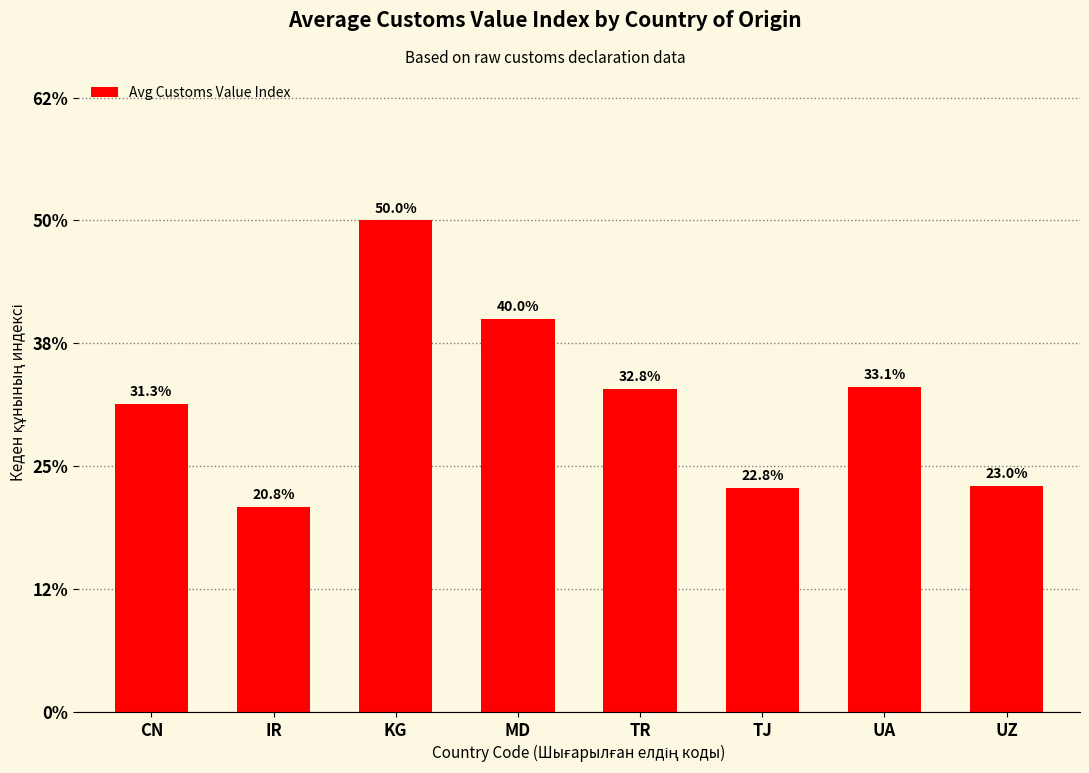

Where is the data nearest to the value 0?

IR